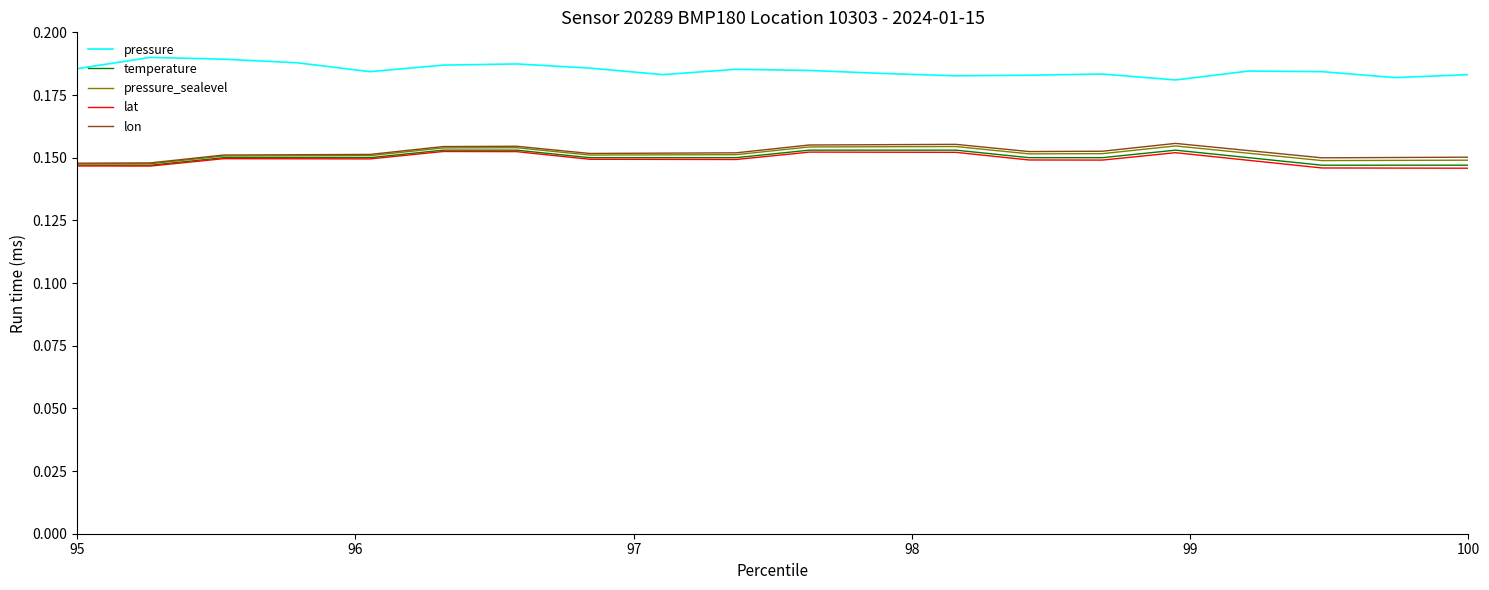

True or false: lon and pressure_sealevel cross at least once.

False